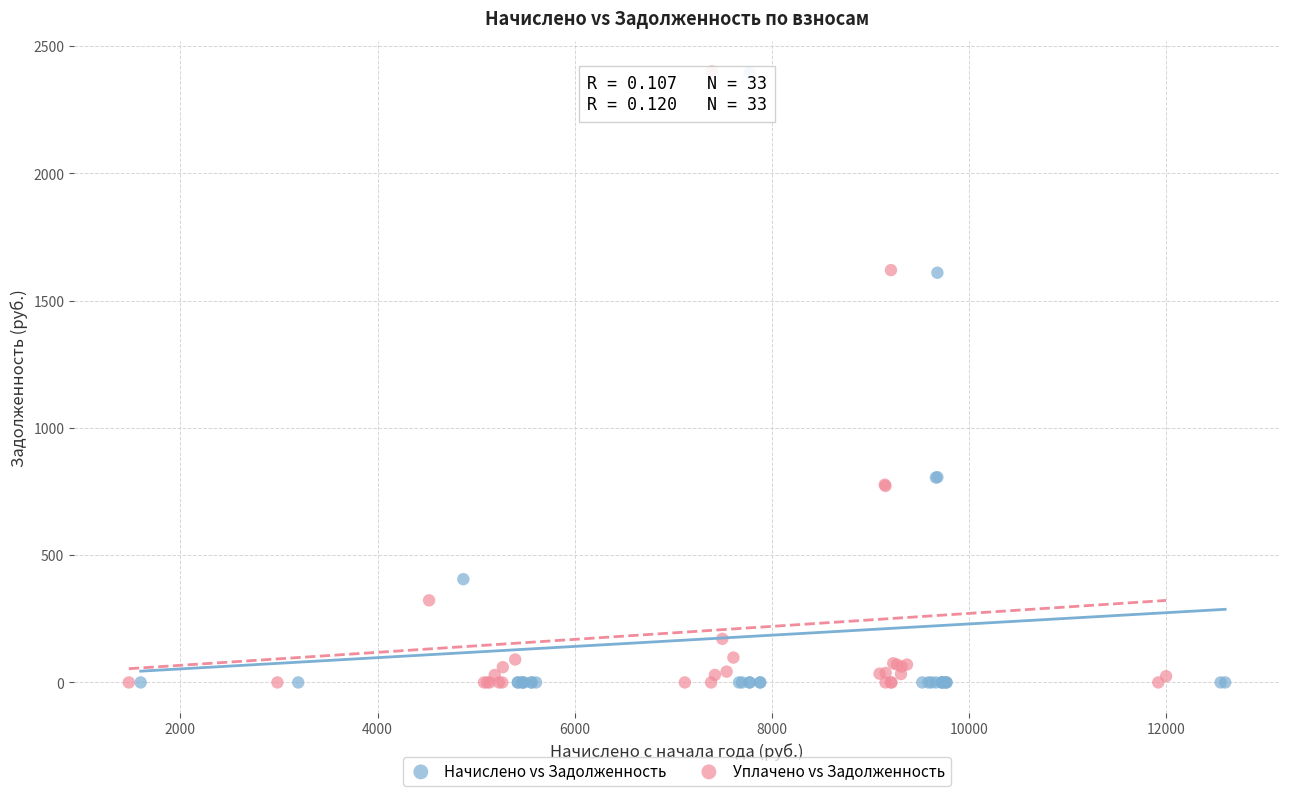

Which series has the widest spread of Y values?

Уплачено vs Задолженность